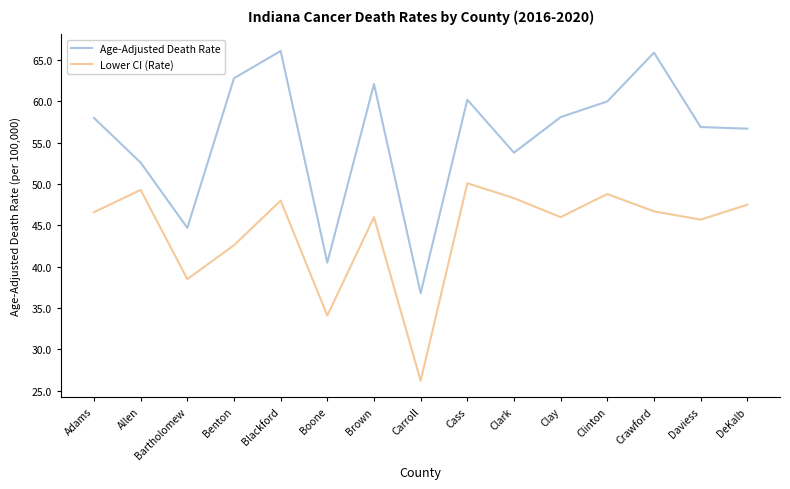

What position from the left is Brown?

7